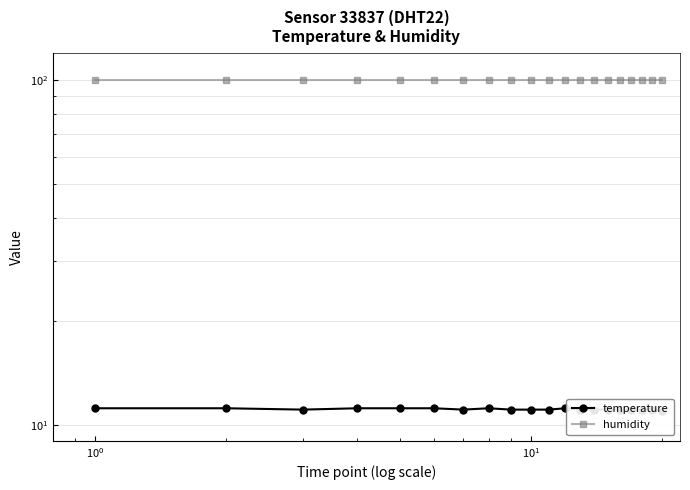

How many values in the temperature series exceed 11?

19